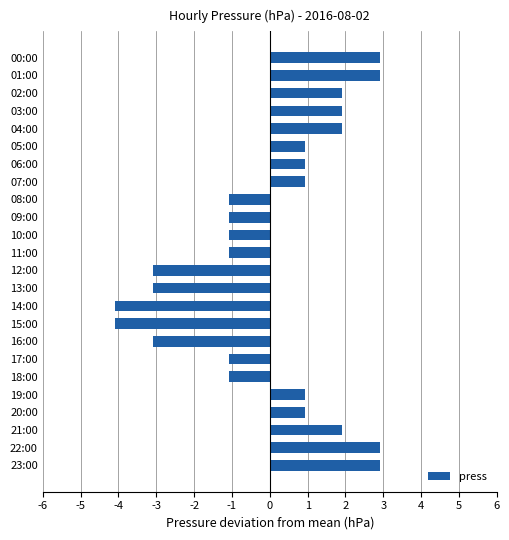

What is the change in value from 06:00 to 22:00?

+2.0